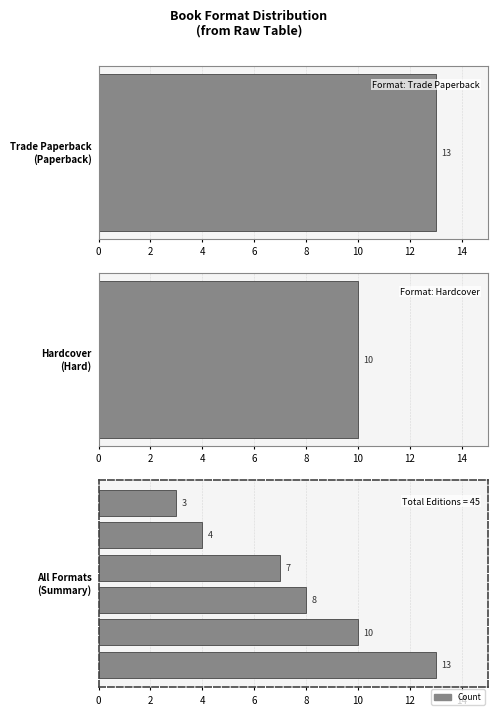

What is the smallest value displayed?

3